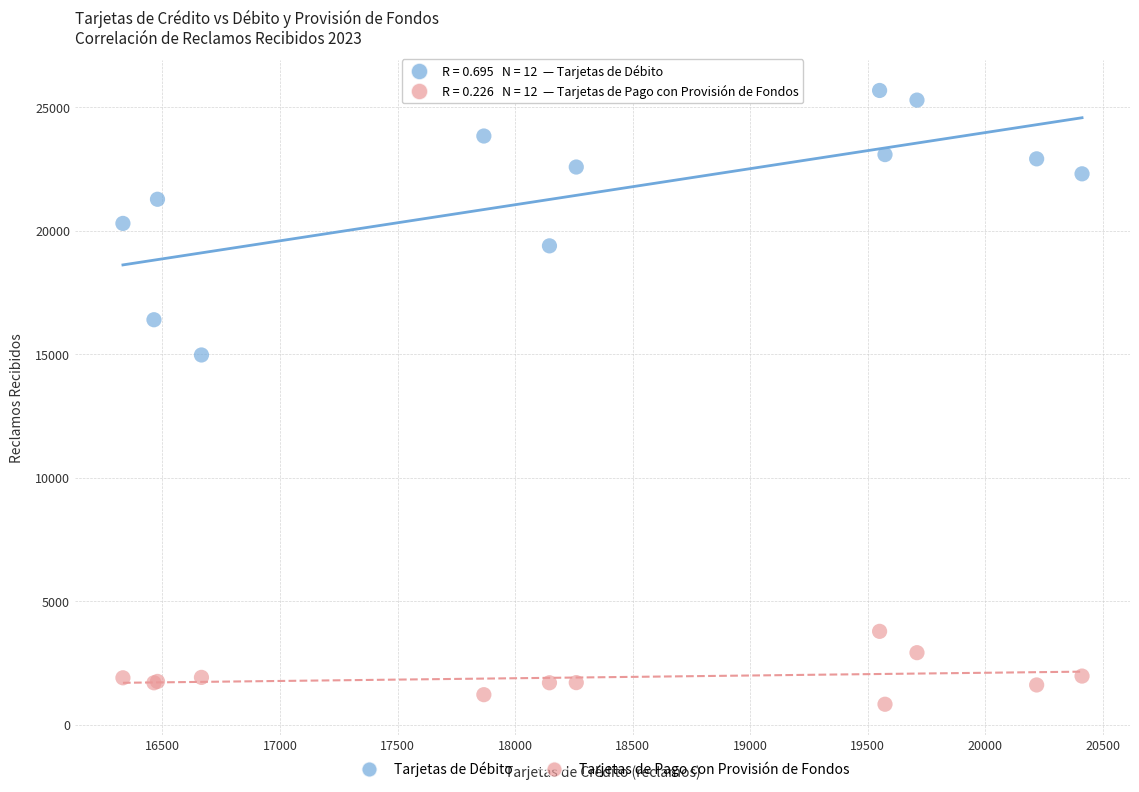

Across all series, what Y value is closest to 13255?

14970